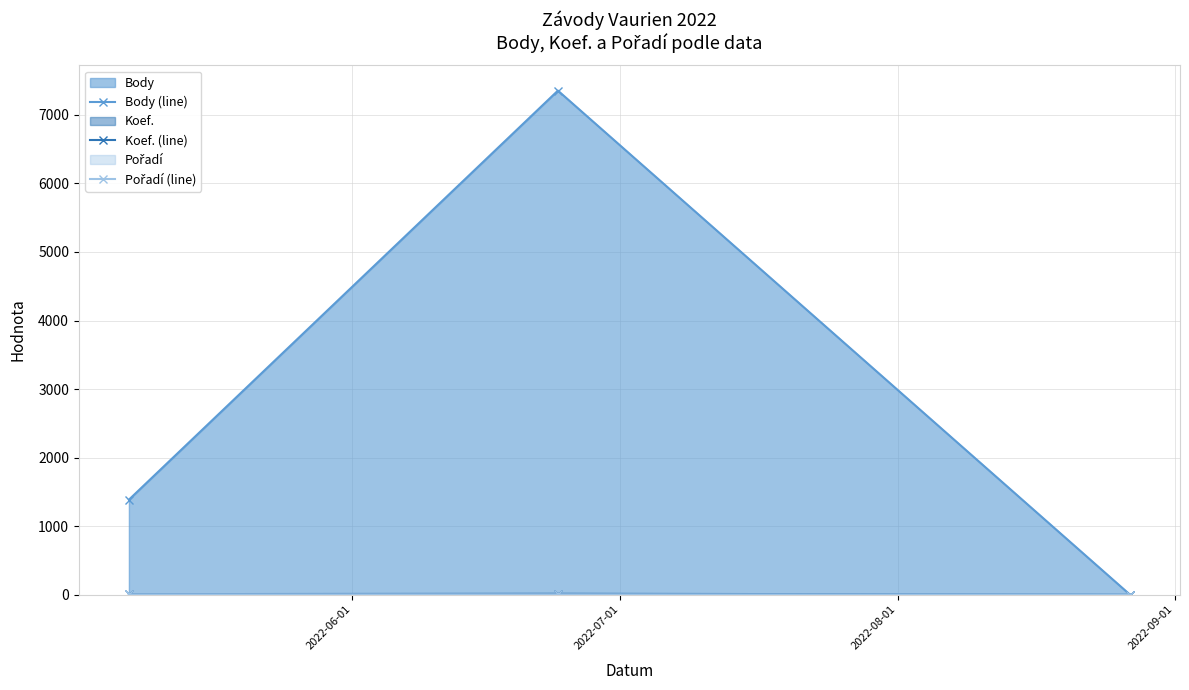

What is the maximum value shown in the chart?

7355